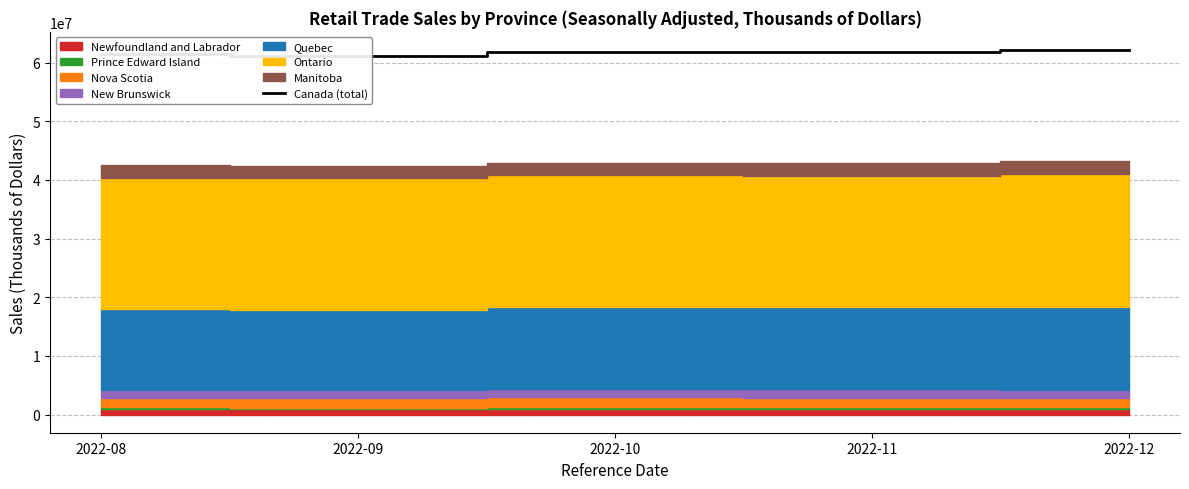

The value at 2022-10 is 21213580. True or false?

False